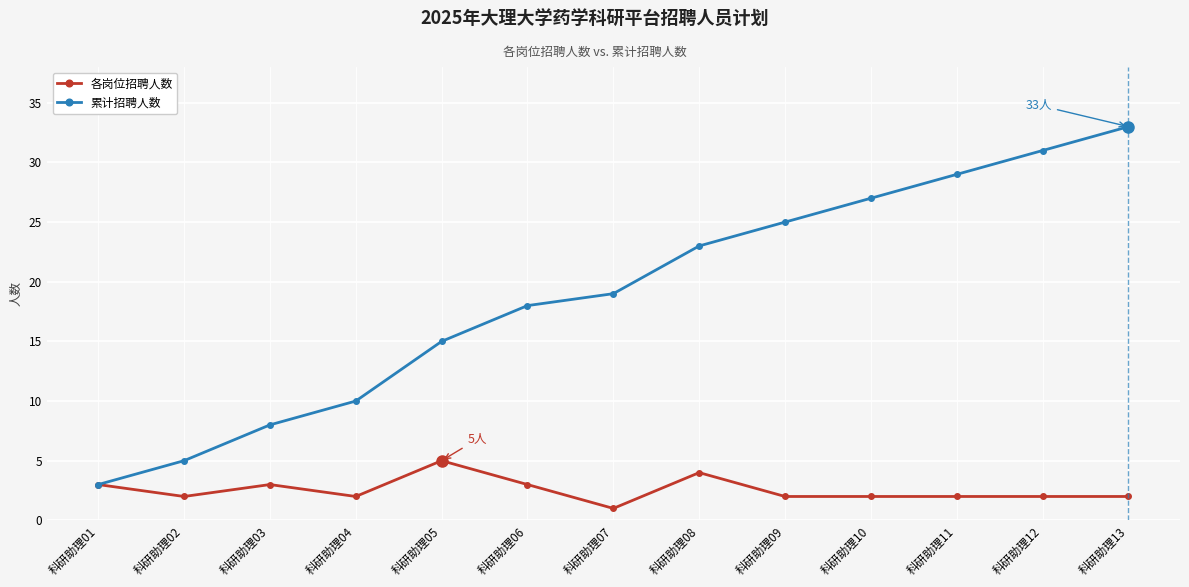

How many 各岗位招聘人数 values are between 2 and 3?

10